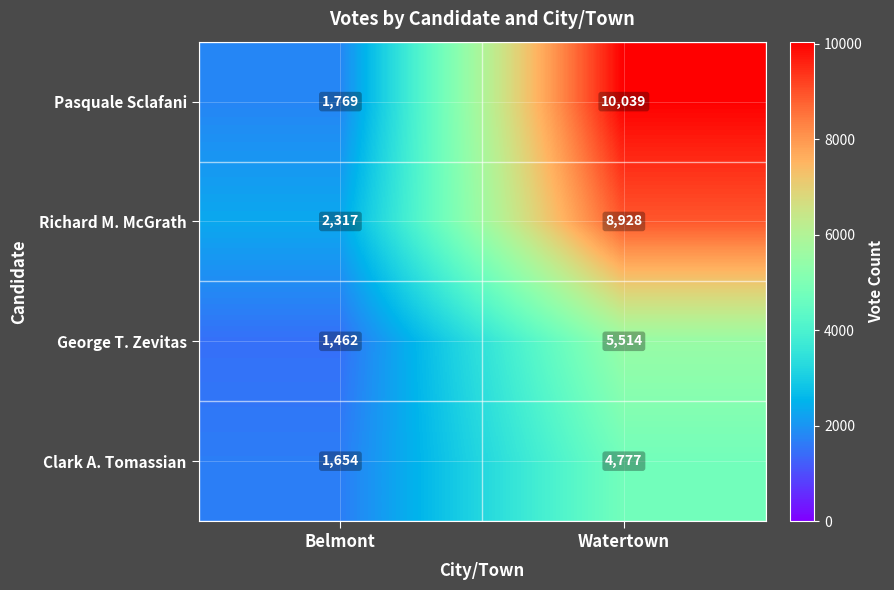

Reading left to right, what are all the values shown in this chart?

Pasquale Sclafani: Belmont=1769	Watertown=10039
Richard M. McGrath: Belmont=2317	Watertown=8928
George T. Zevitas: Belmont=1462	Watertown=5514
Clark A. Tomassian: Belmont=1654	Watertown=4777